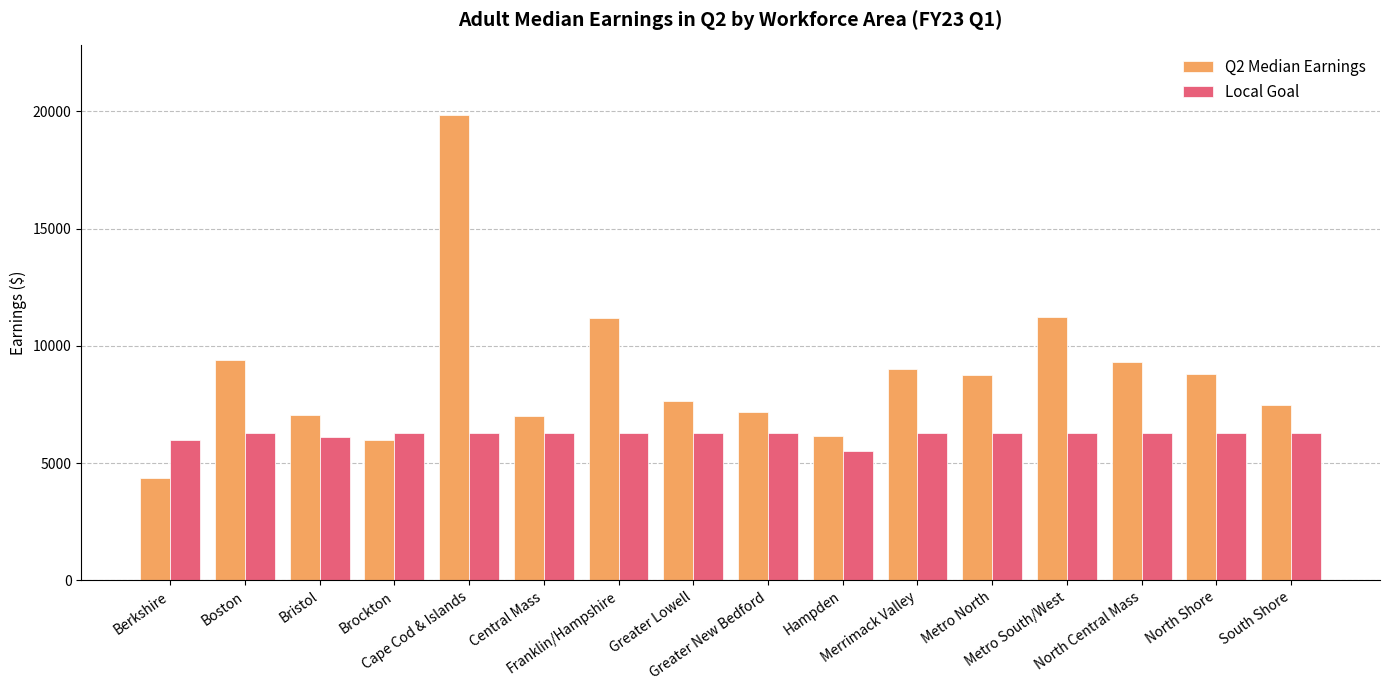

What is the sum of the Local Goal values at Brockton and Greater Lowell?

12600.0